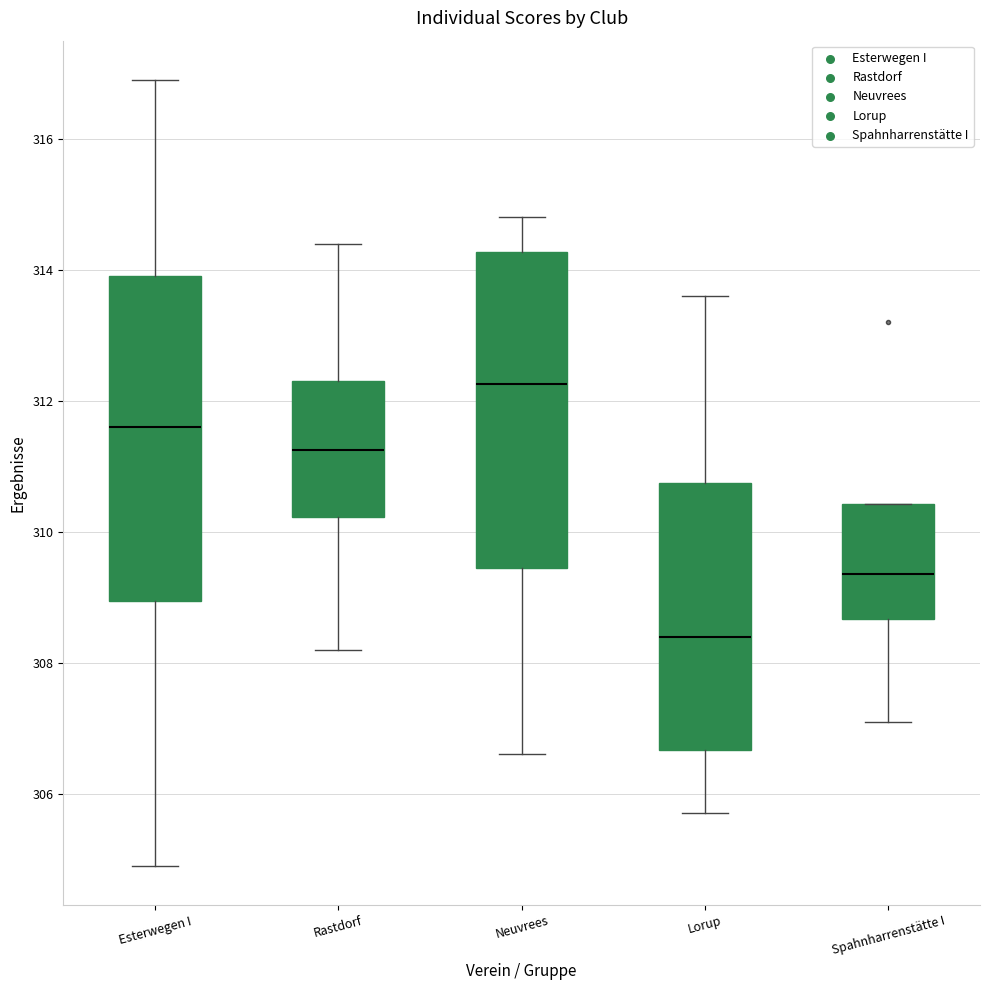

Reading left to right, transcribe this box plot: for each box, give where its median line is, the range the box spans, and where its two whiskers end, as read against the y-axis. The values are not printed on the chart, so give them approximately, as read against the axis.

Esterwegen I: median 311.6, box 309.0 to 314.0, whiskers 305.0 to 317.0
Rastdorf: median 311.2, box 310.2 to 312.4, whiskers 308.2 to 314.4
Neuvrees: median 312.2, box 309.4 to 314.2, whiskers 306.6 to 314.8
Lorup: median 308.4, box 306.6 to 310.8, whiskers 305.8 to 313.6
Spahnharrenstätte I: median 309.4, box 308.6 to 310.4, whiskers 307.2 to 310.4